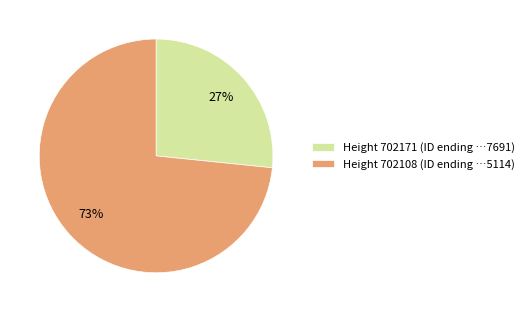

Is the sum of Height 702108 (ID ending …5114) and Height 702171 (ID ending …7691) greater than half?

Yes